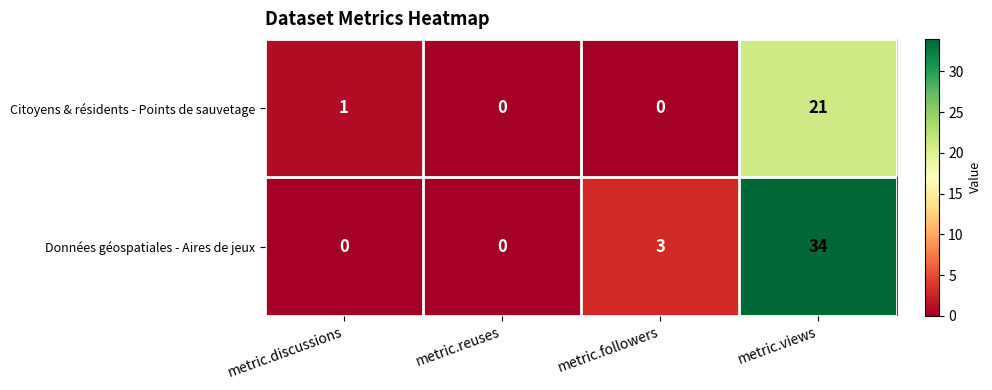

Reading right to left, extract all data points from this chart.

Citoyens & résidents - Points de sauvetage: metric.views=21	metric.followers=0	metric.reuses=0	metric.discussions=1
Données géospatiales - Aires de jeux: metric.views=34	metric.followers=3	metric.reuses=0	metric.discussions=0